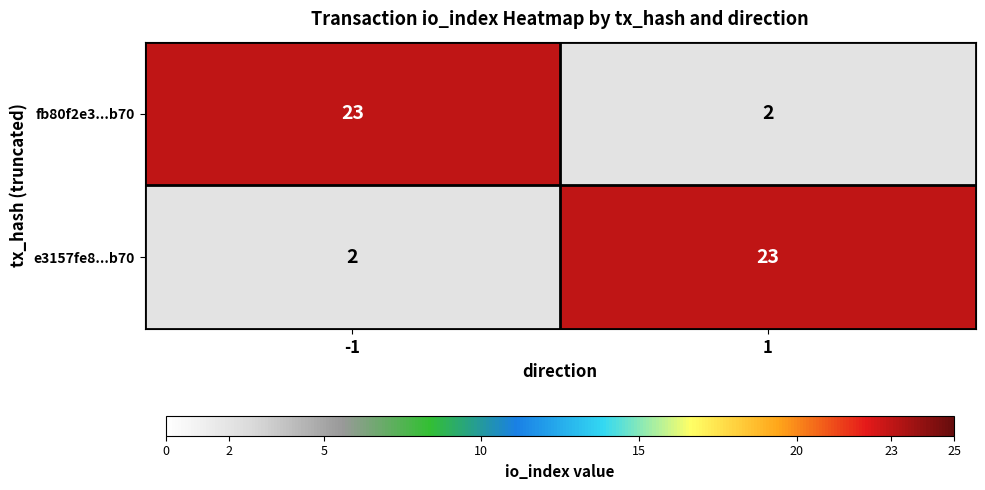

The value of e3157fe8...b70 at 1 is 10. True or false?

False